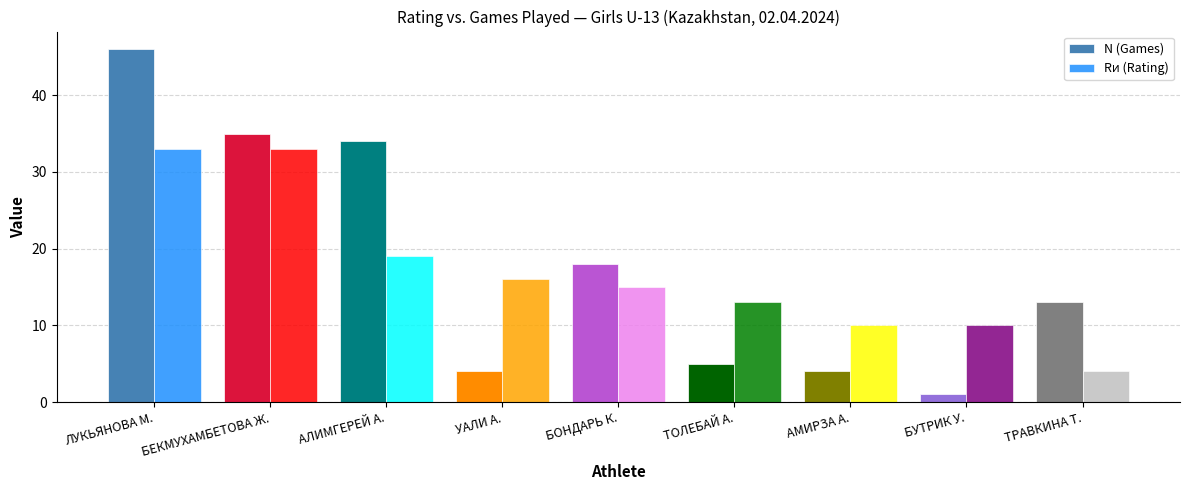

What is the smallest value displayed?

1